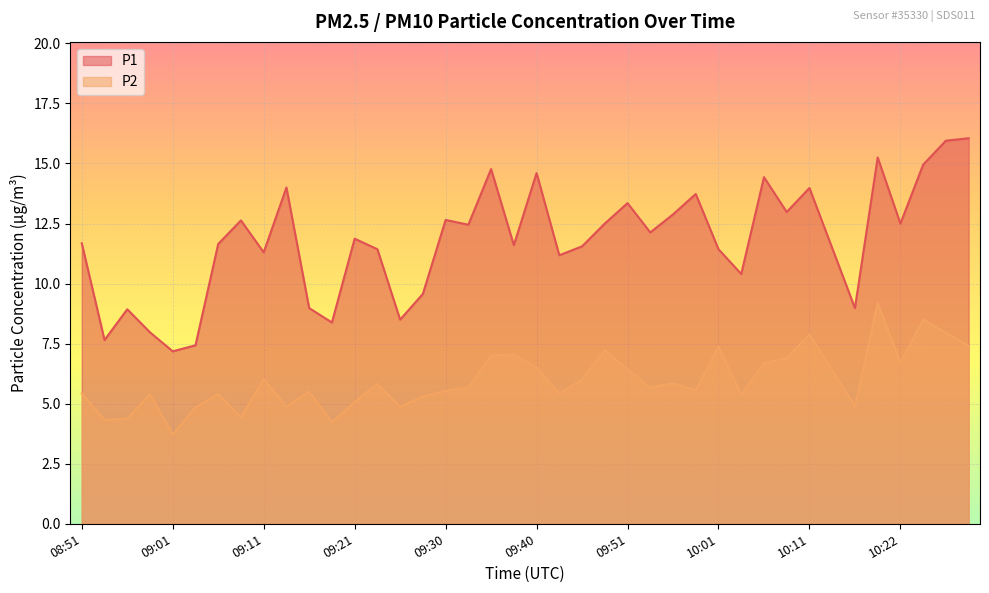

What is the total value across all series at 08:53?

12.0